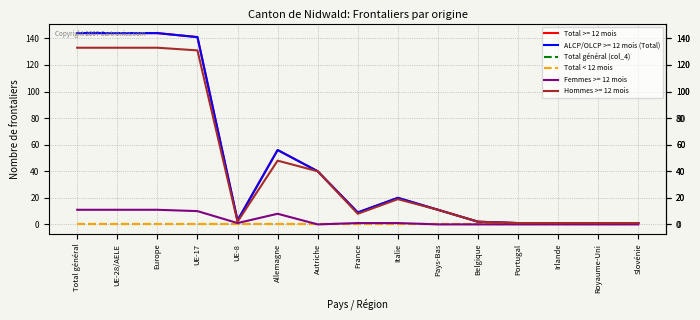

Which series changed the most between Allemagne and Autriche?

Total >= 12 mois